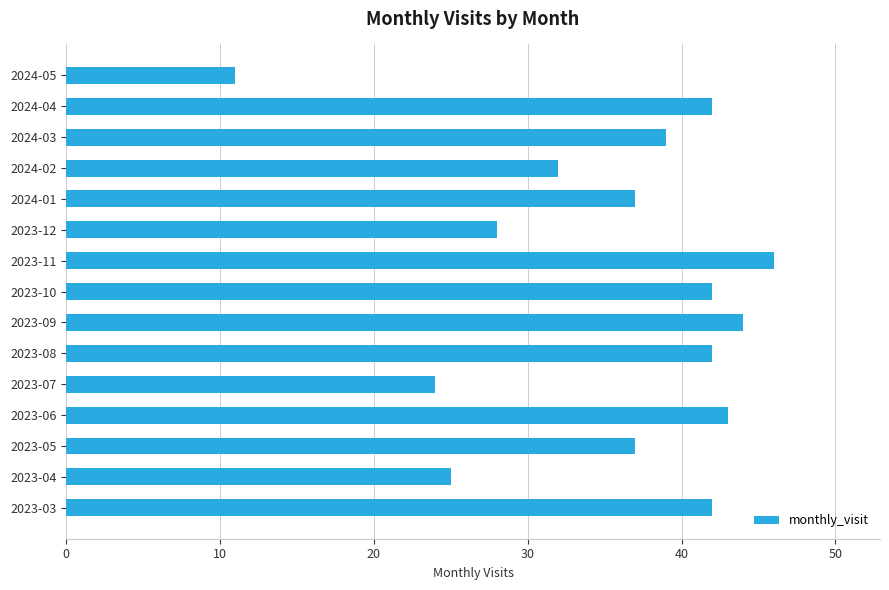

What is the sum of all values?

534